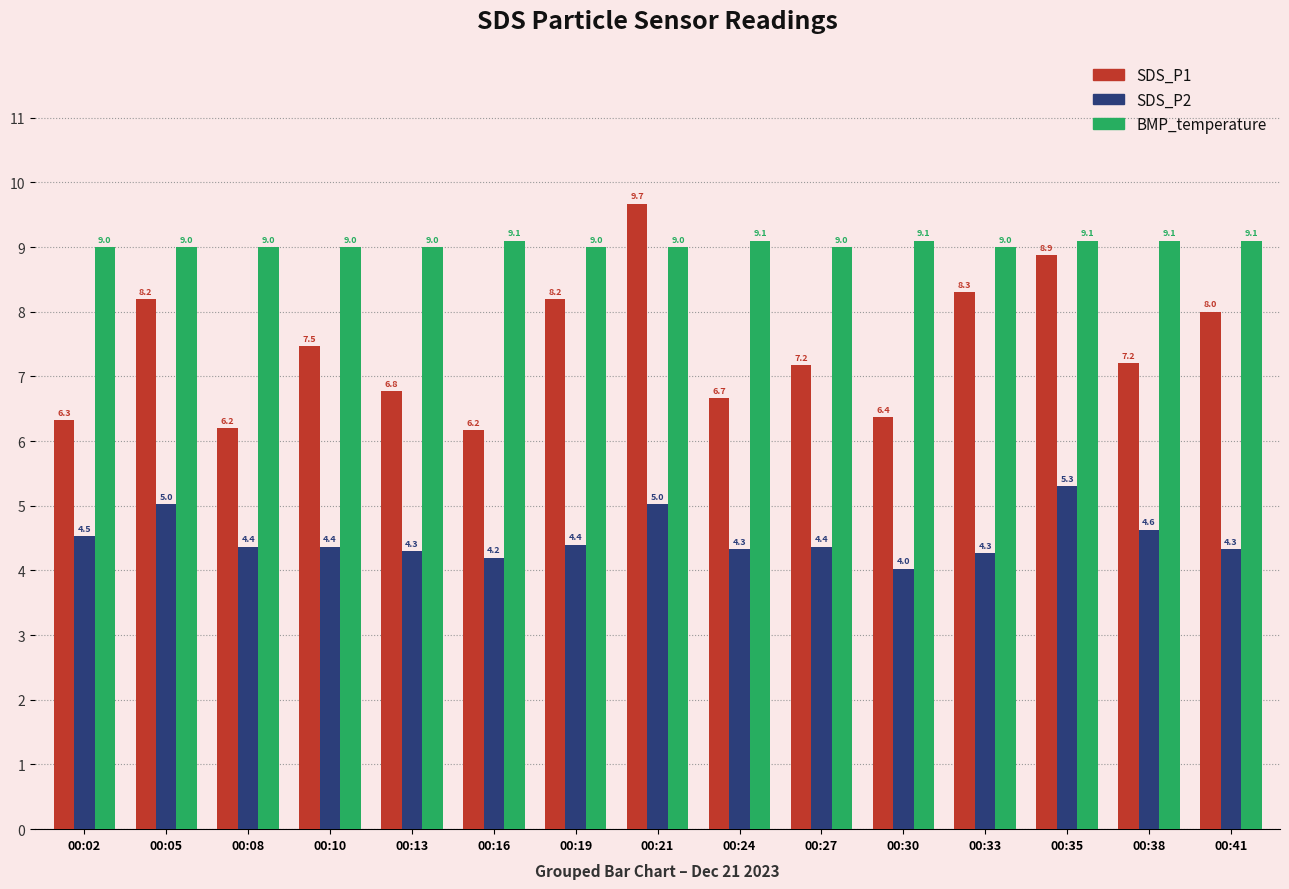

At which category does the chart reach its minimum across all series?

00:30